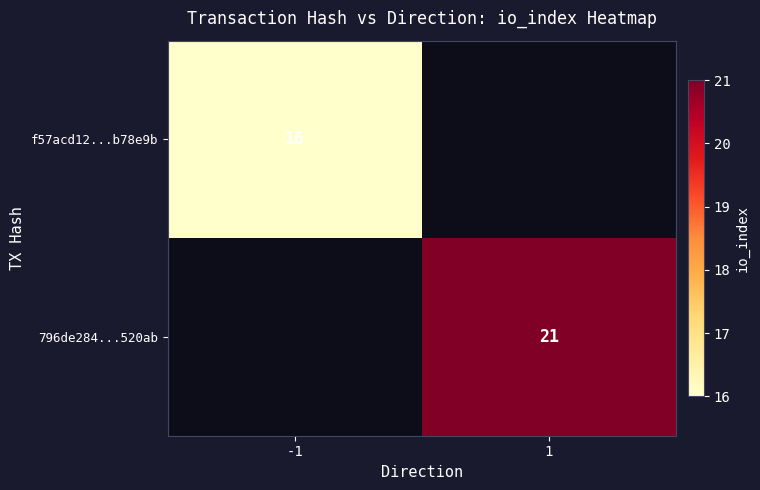

Is it true that 796de284...520ab equals 37 at 1?

False